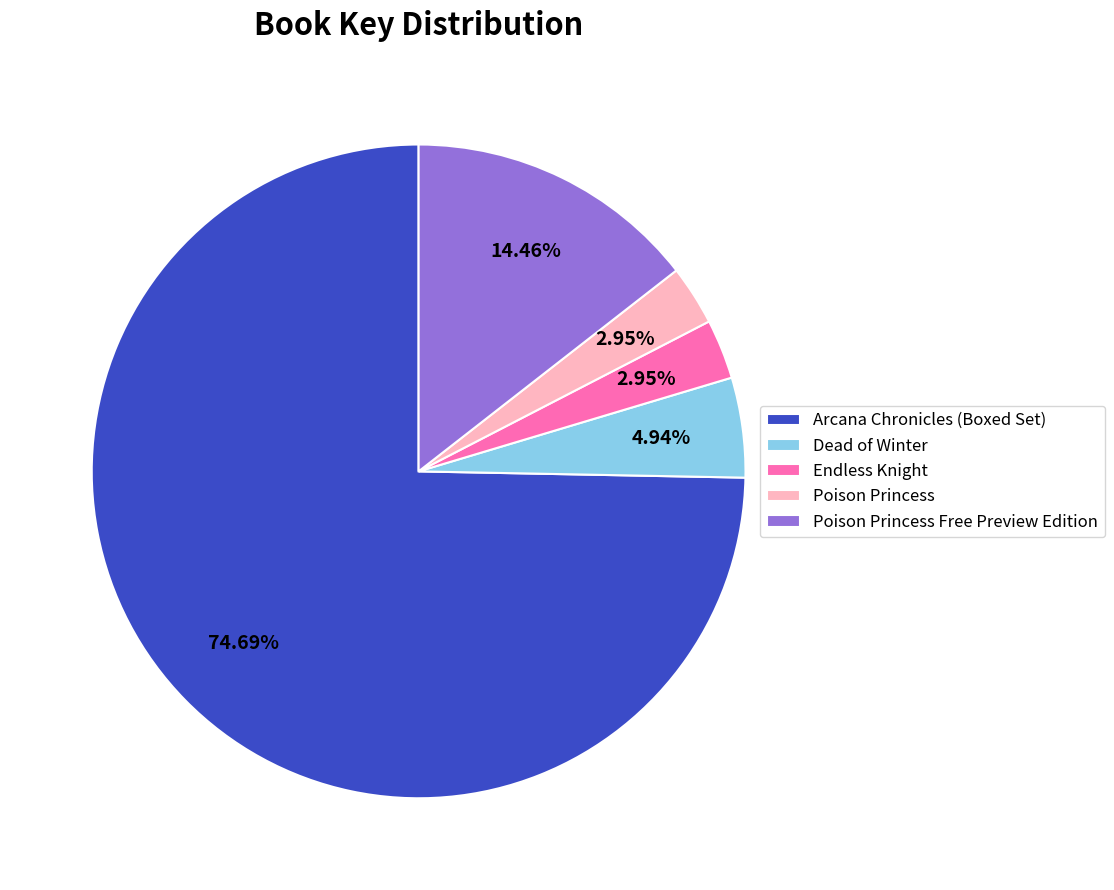

Is it true that Arcana Chronicles (Boxed Set) is 75% of the pie?

True